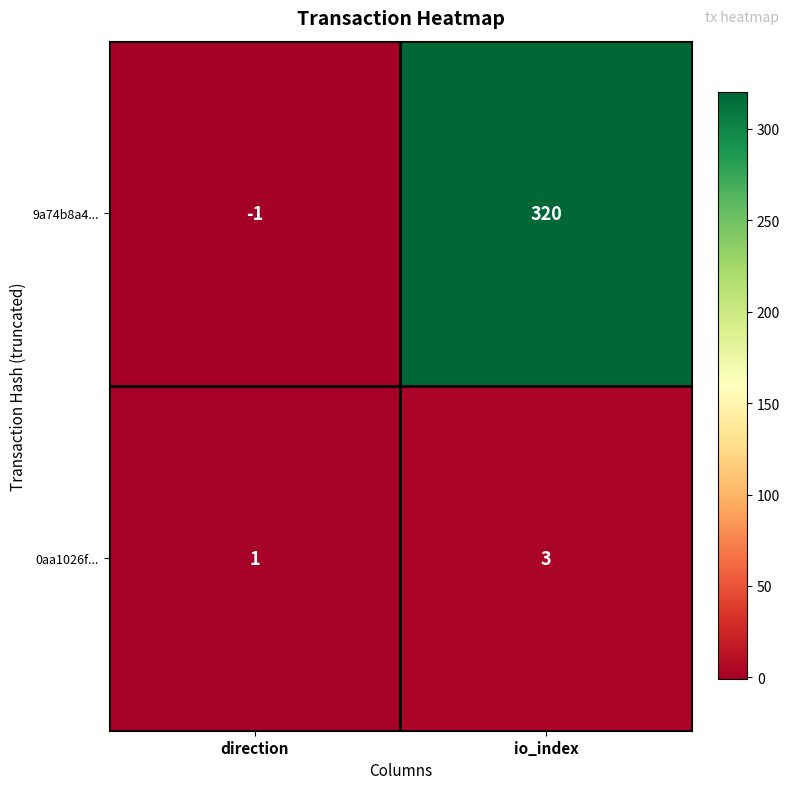

Which series has the largest total across all categories?

9a74b8a4...